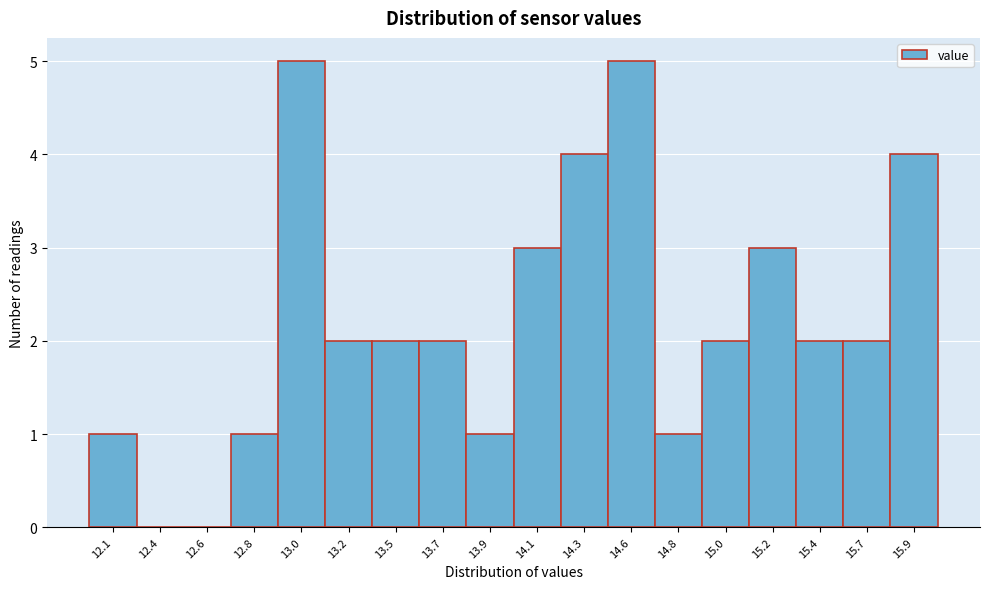

Reading left to right, list all the values displayed in this chart.

12.1=1	12.4=0	12.6=0	12.8=1	13.0=5	13.2=2	13.5=2	13.7=2	13.9=1	14.1=3	14.3=4	14.6=5	14.8=1	15.0=2	15.2=3	15.4=2	15.7=2	15.9=4